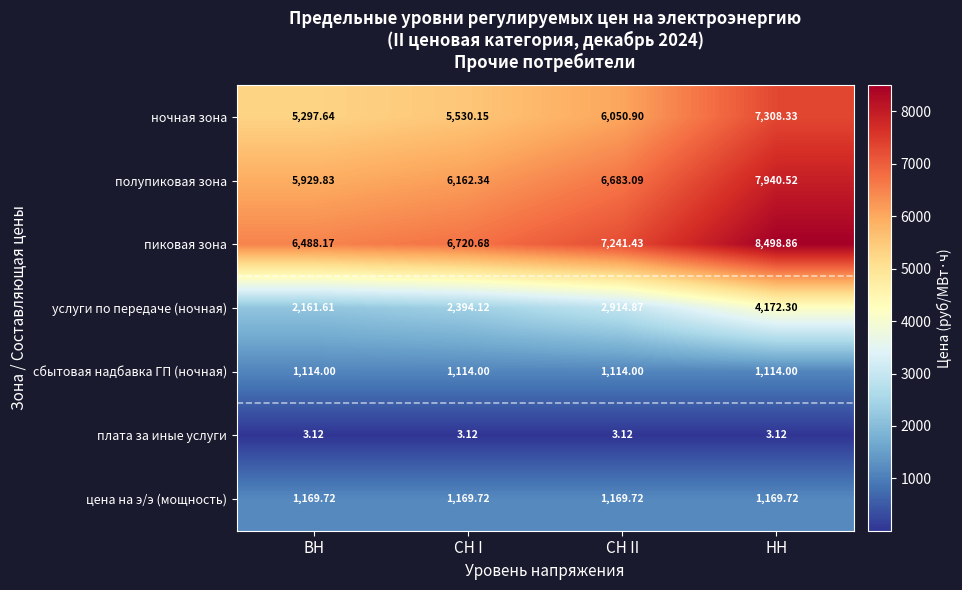

At how many categories does at least one series exceed 1432?

4